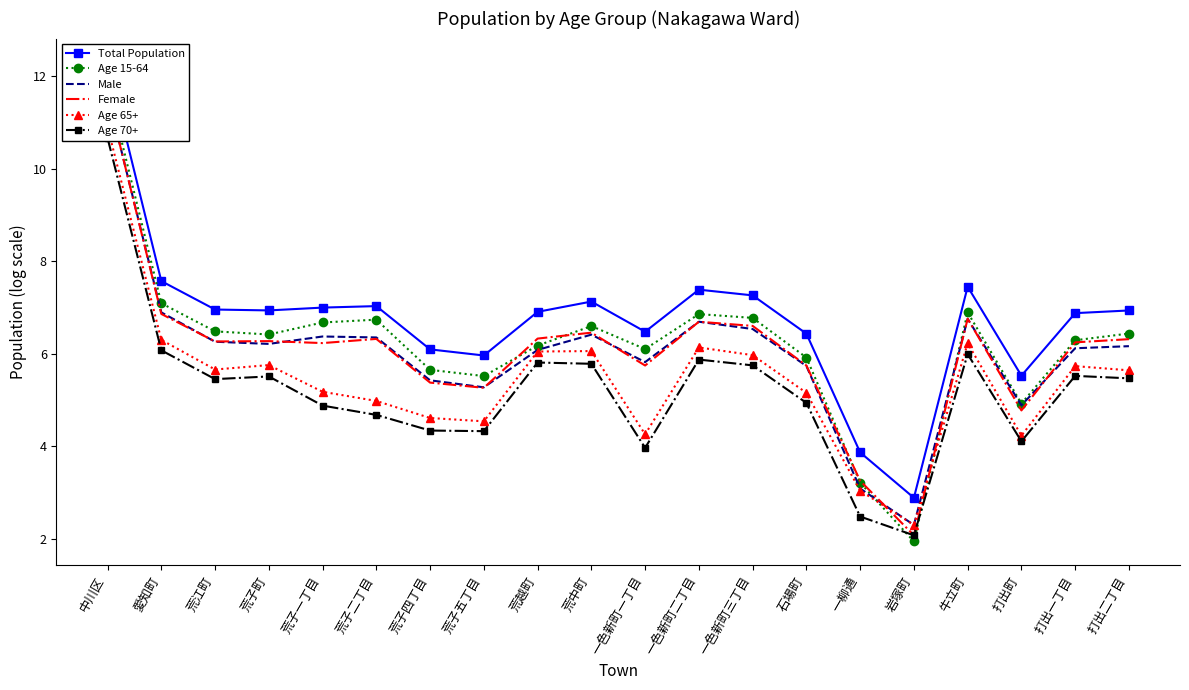

What is the average value of the Age 15-64 series?

6.2